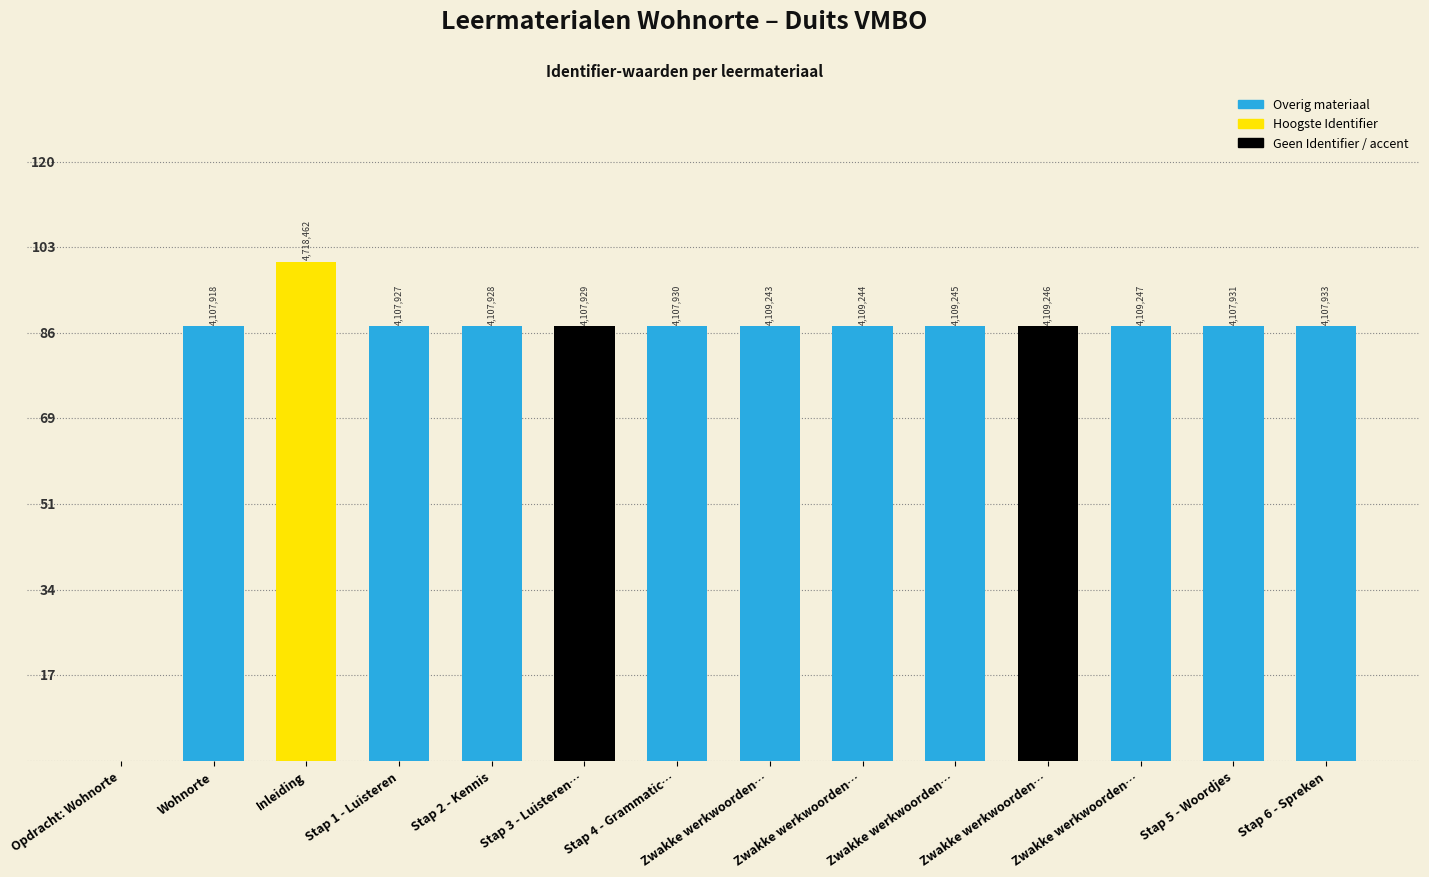

Reading left to right, transcribe all the data shown in this chart.

Opdracht: Wohnorte=0.0	Wohnorte=87.1	Inleiding=100.0	Stap 1 - Luisteren=87.1	Stap 2 - Kennis=87.1	Stap 3 - Luisteren…=87.1	Stap 4 - Grammatic…=87.1	Zwakke werkwoorden…=87.1	Zwakke werkwoorden…=87.1	Zwakke werkwoorden…=87.1	Zwakke werkwoorden…=87.1	Zwakke werkwoorden…=87.1	Stap 5 - Woordjes=87.1	Stap 6 - Spreken=87.1